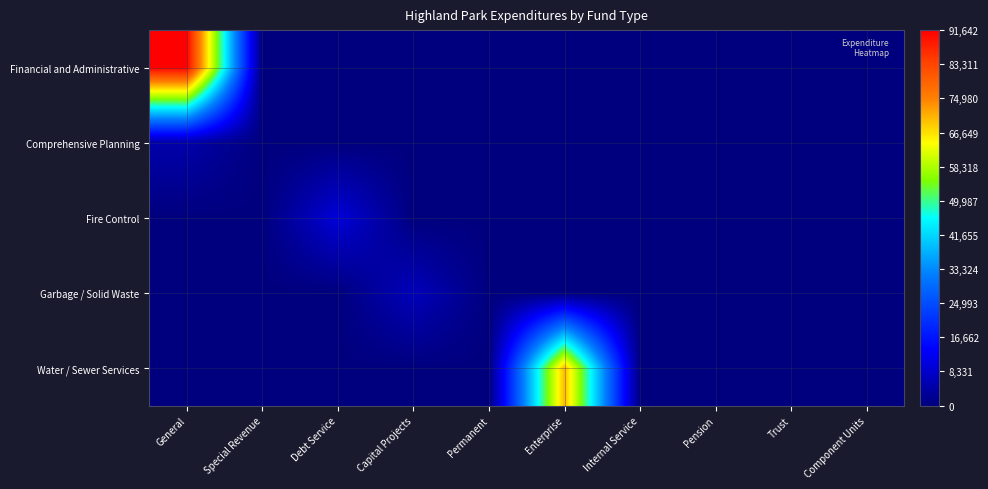

Rank the series by their maximum value, from lowest to highest.

Comprehensive Planning, Garbage / Solid Waste, Fire Control, Water / Sewer Services, Financial and Administrative